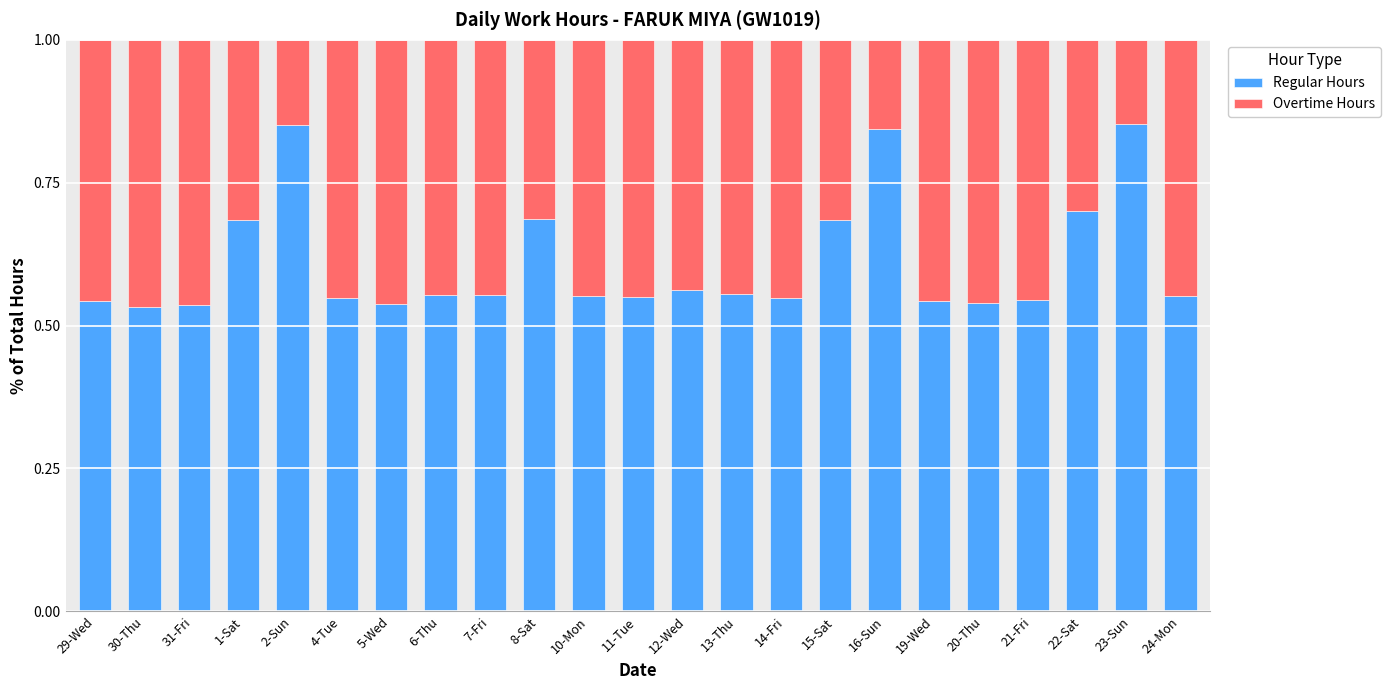

How many Regular Hours values are between 0 and 1?

23